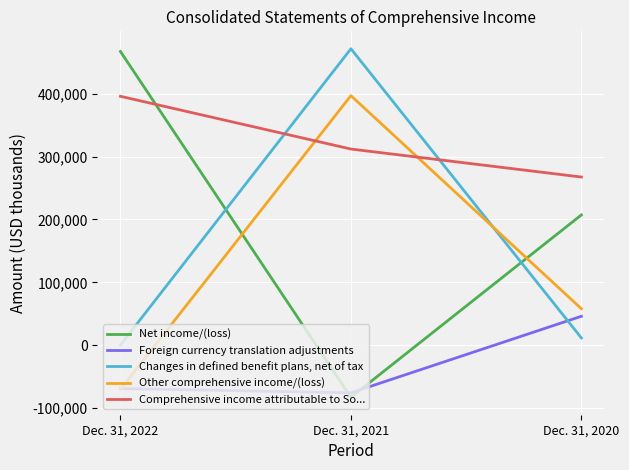

What is the difference between the maximum and second lowest values in the Other comprehensive income/(loss) series?

338750